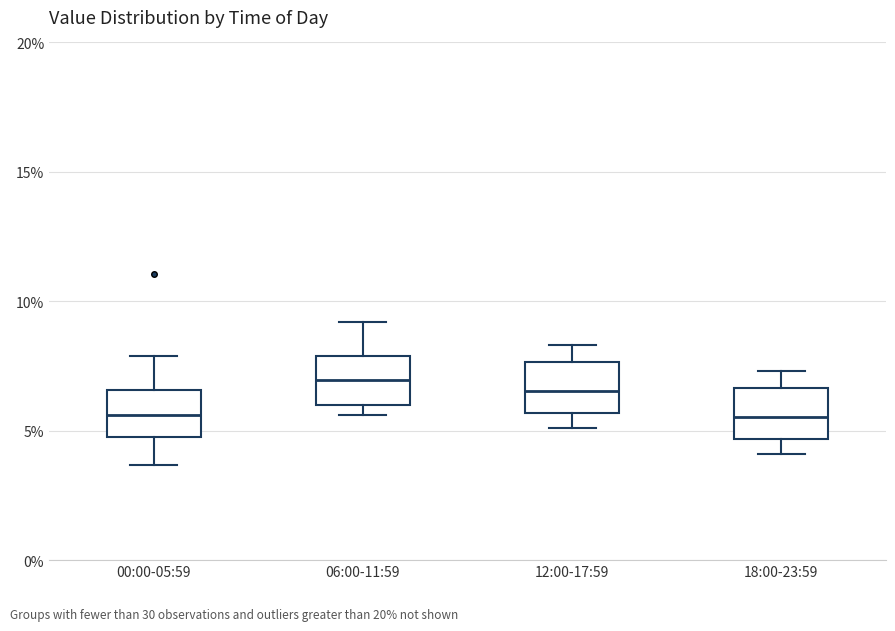

Where is the lower edge of the box for 12:00-17:59 on the y-axis? The values are not printed on the chart, so give them approximately, as read against the axis.

5.5